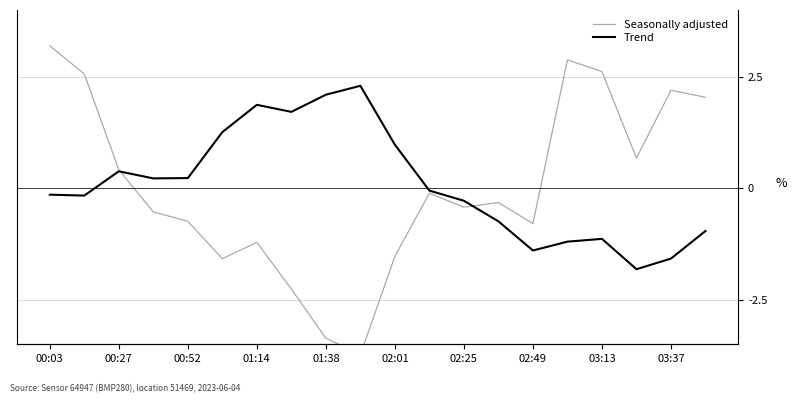

The Seasonally adjusted series shows 0.6 at 00:27. True or false?

False